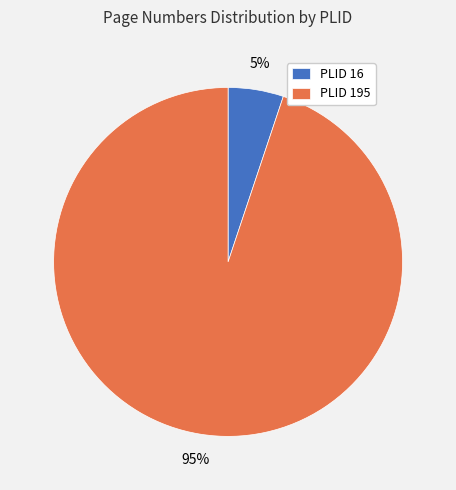

Between PLID 16 and PLID 195, which is larger?

PLID 195